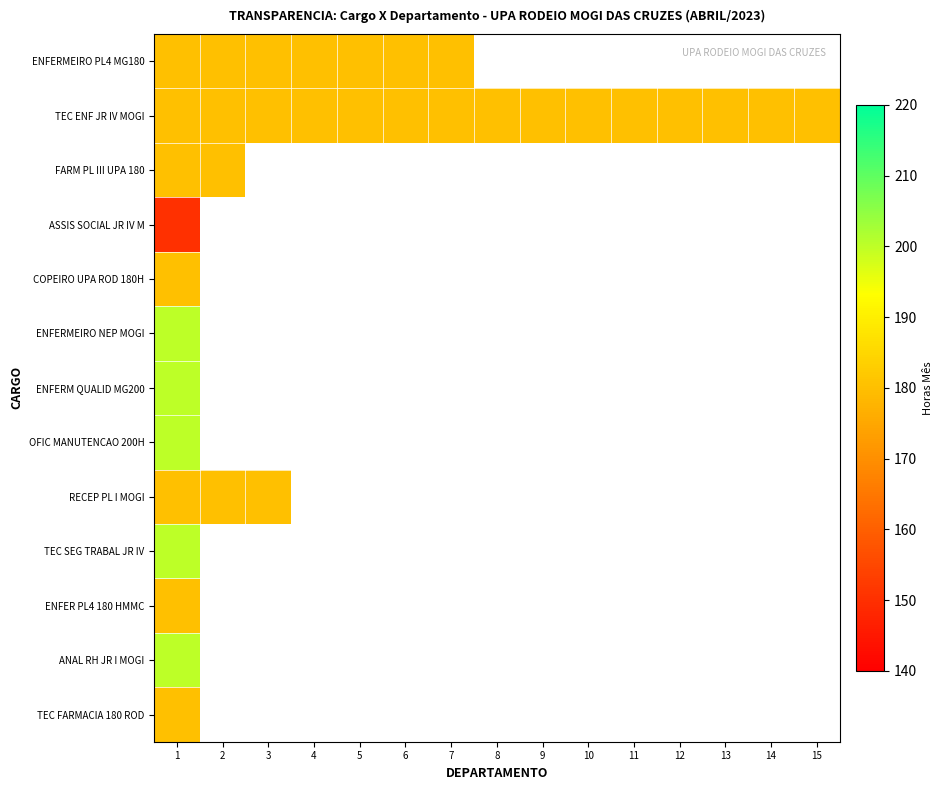

What is the highest value of the ANAL RH JR I MOGI series?

200.0